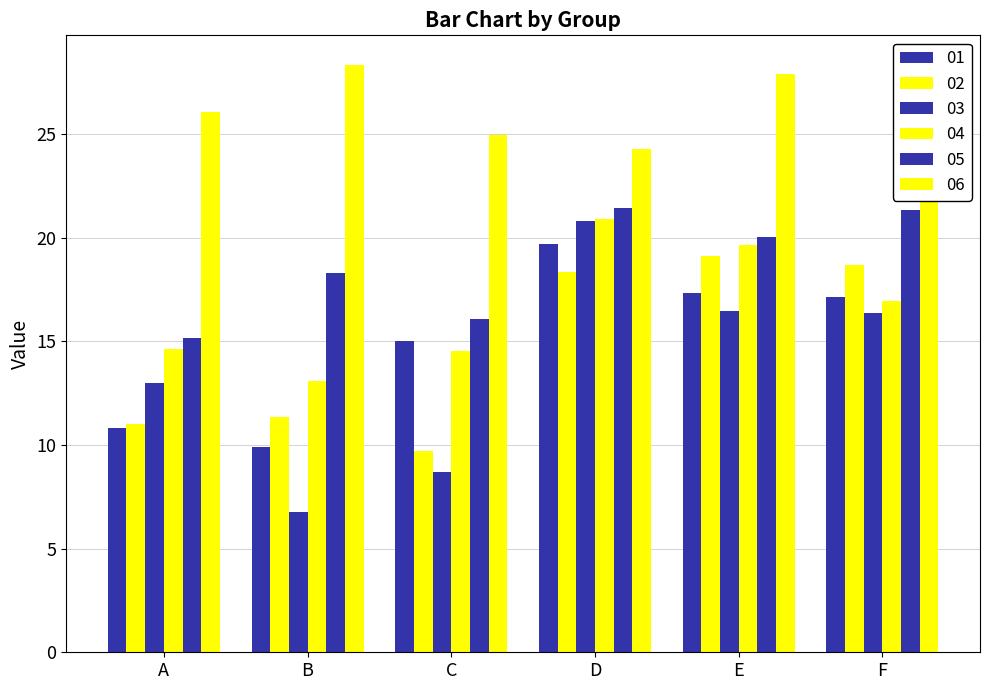

What is the difference between the maximum and minimum values in the 02 series?

9.4